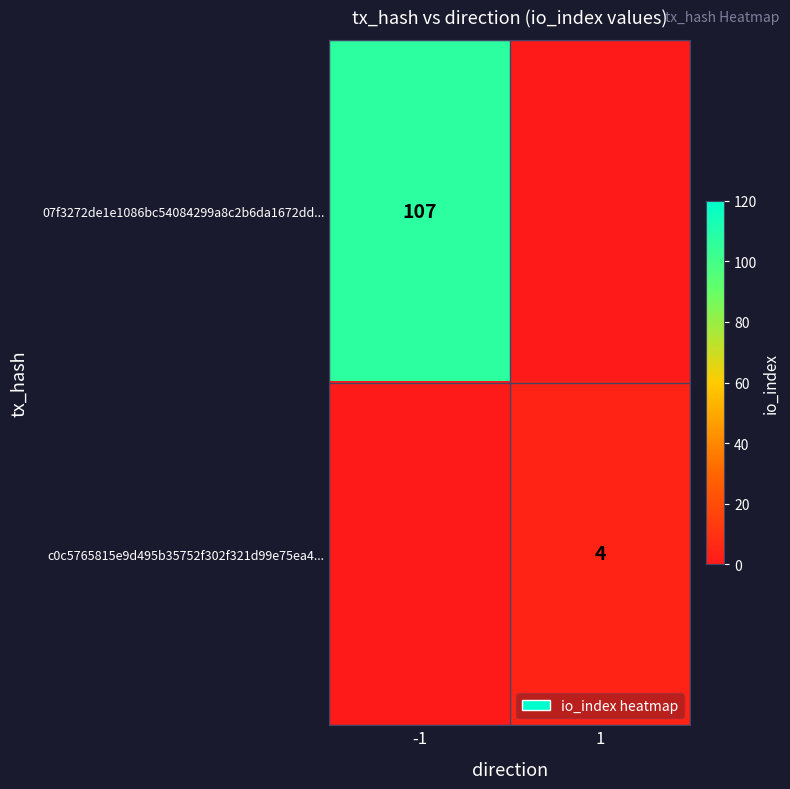

True or false: c0c5765815e9d495b35752f302f321d99e75ea4... has a value of 7 at 1.

False